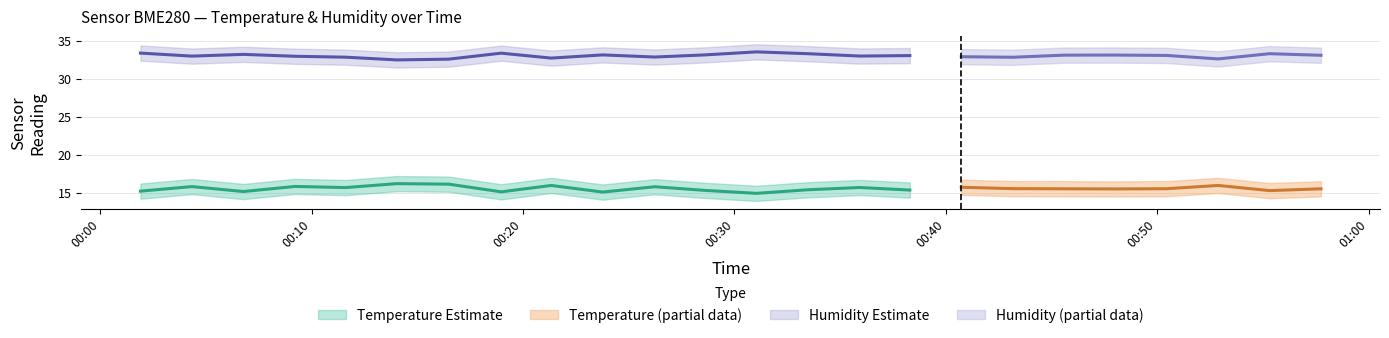

What is the sum of all temp_upper values?

397.4